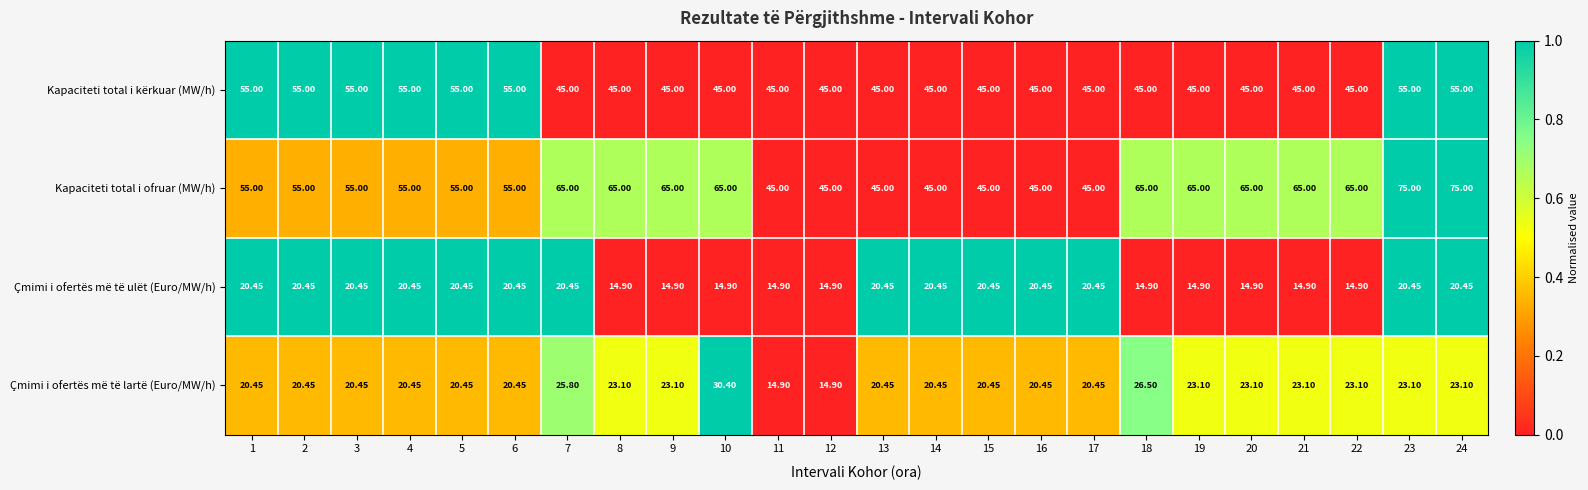

Is the value of Kapaciteti total i kërkuar (MW/h) at 23 greater than the value of Çmimi i ofertës më të lartë (Euro/MW/h) at 10?

Yes